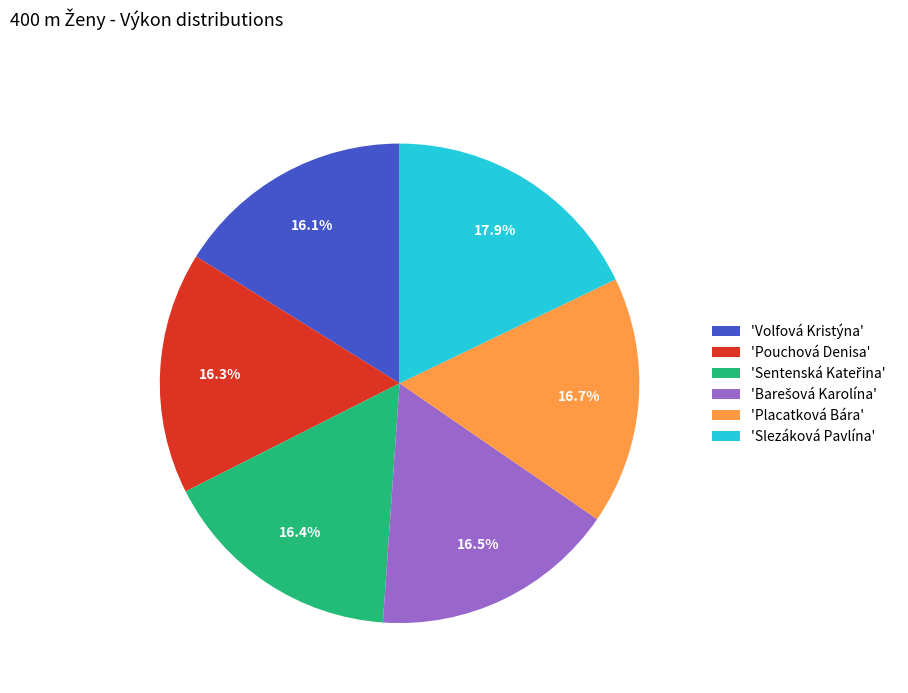

Is there any slice that represents more than half of the pie?

No